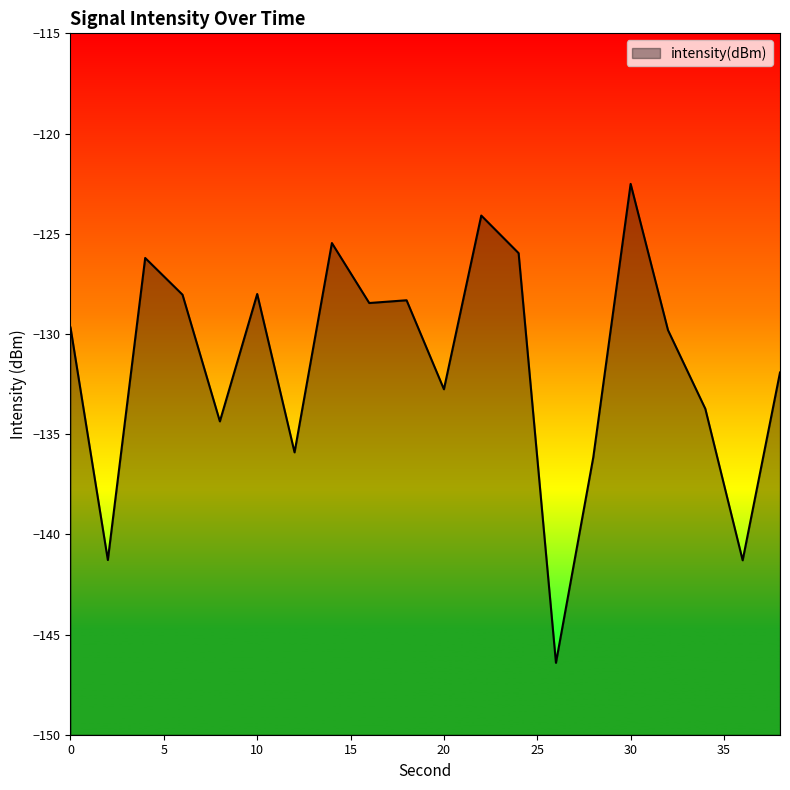

Rank the categories by value from lowest to highest.

26, 36, 2, 28, 12, 8, 34, 20, 38, 32, 0, 16, 18, 6, 10, 4, 24, 14, 22, 30